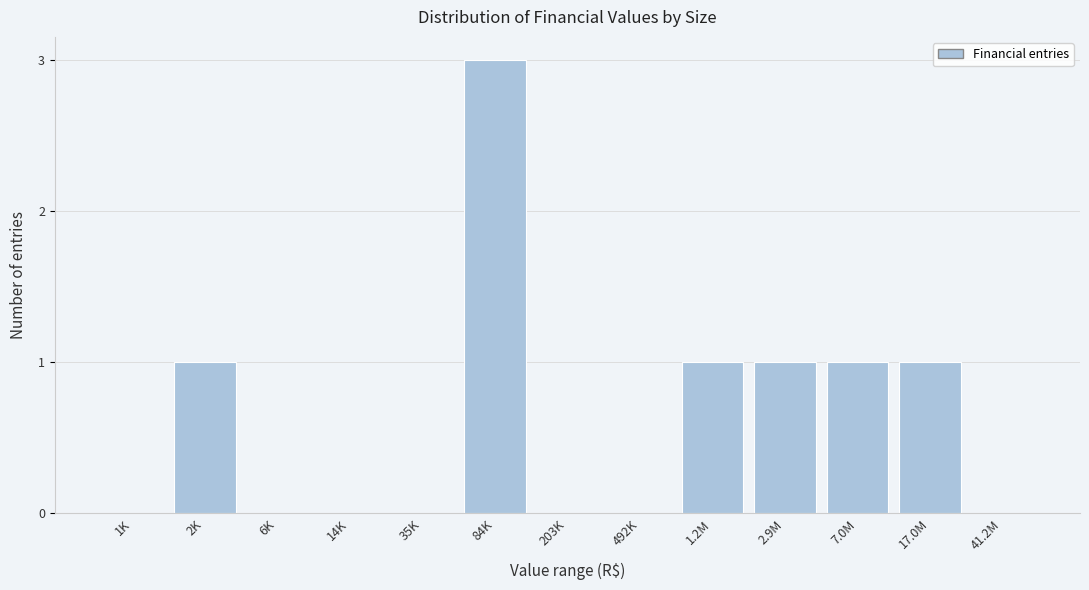

Reading left to right, extract all data points from this chart.

1K=0	2K=1	6K=0	14K=0	35K=0	84K=3	203K=0	492K=0	1.2M=1	2.9M=1	7.0M=1	17.0M=1	41.2M=0